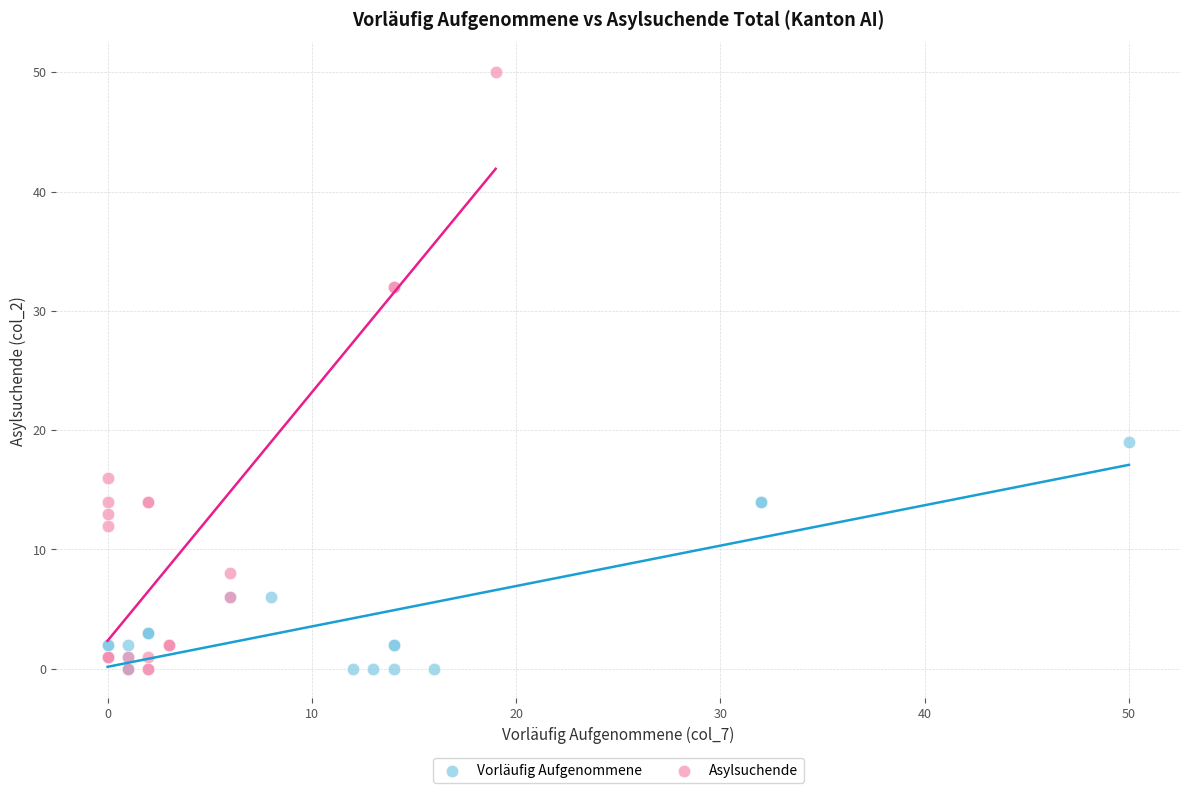

Which series has the widest spread of Y values?

Asylsuchende